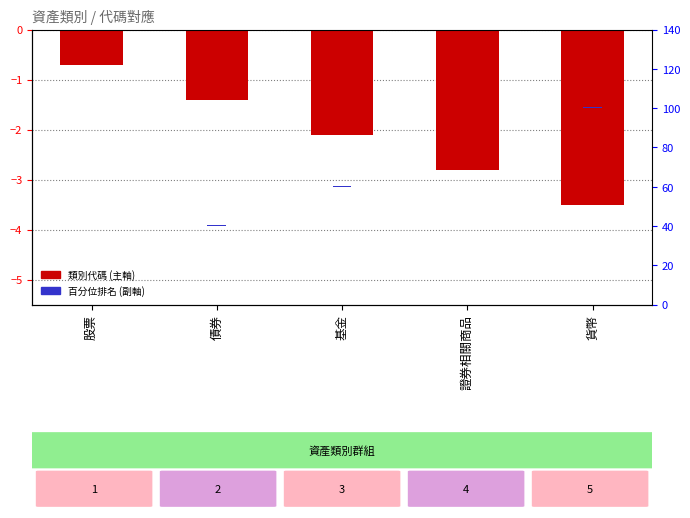

What is the maximum value shown in the chart?

0.3